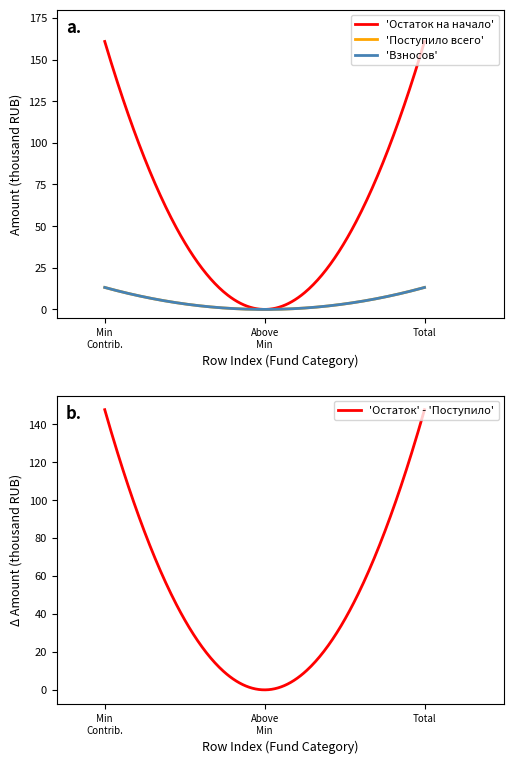

Rank the categories by Поступило всего value from lowest to highest.

сверх минимального размера взноса, за счет минимального взноса, Итого